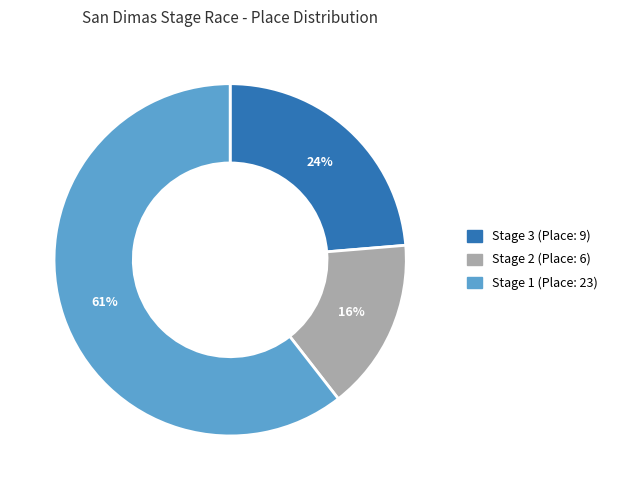

To the nearest percent, what is the difference between the largest and smallest slice percentages?

45%